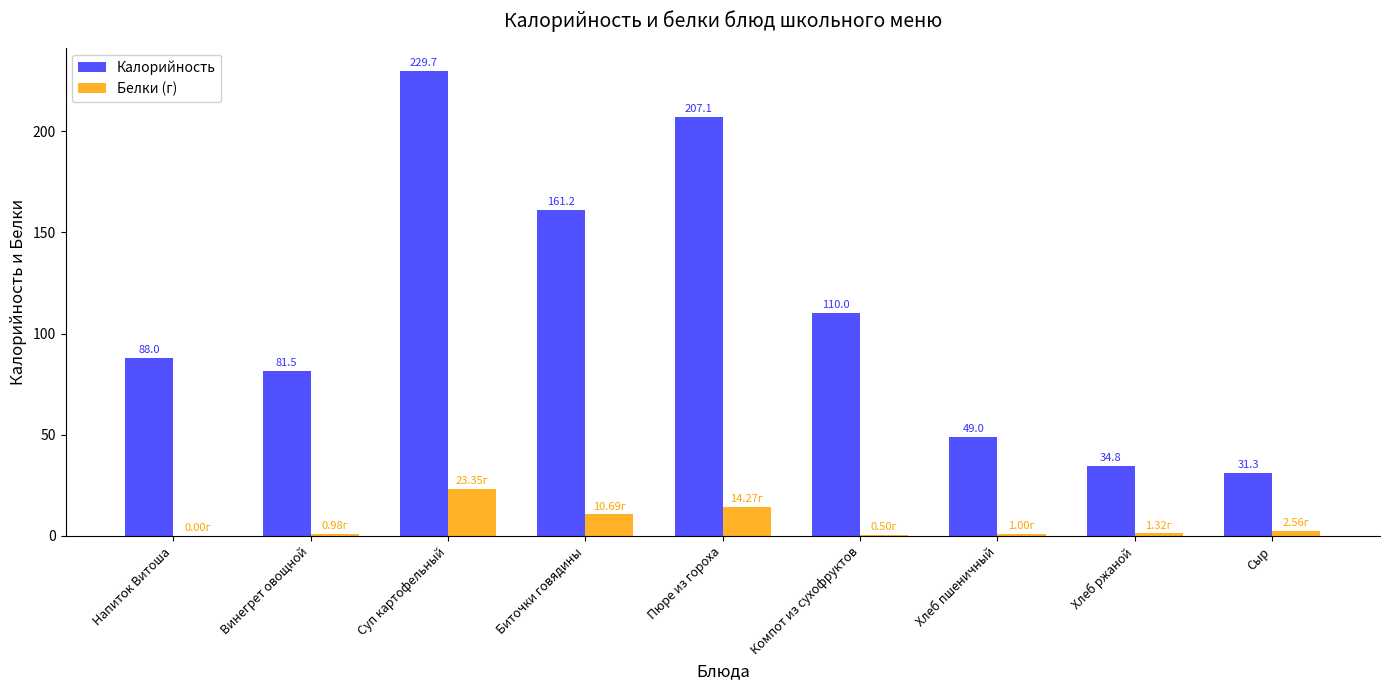

Between Хлеб пшеничный and Сыр, which series saw the biggest shift?

Калорийность